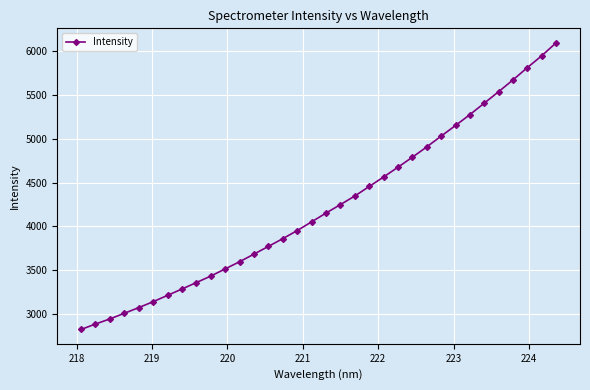

How many values are below 4151?

17